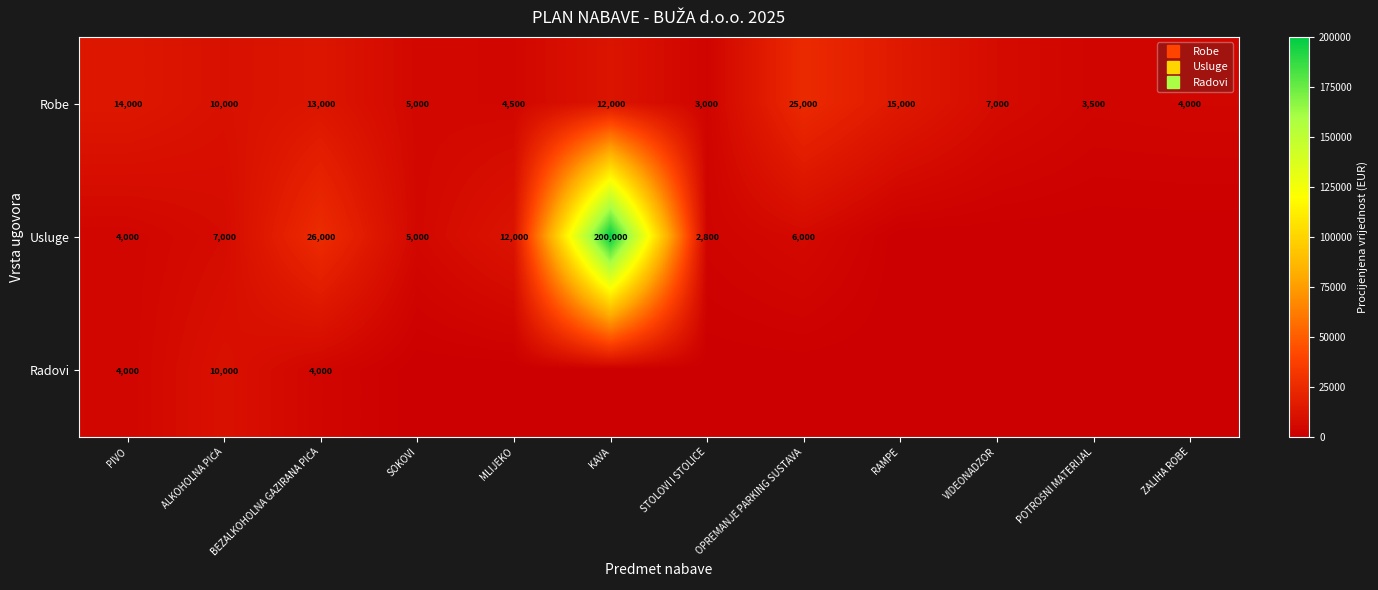

What is the difference between the second highest and minimum values in the Usluge series?

26000